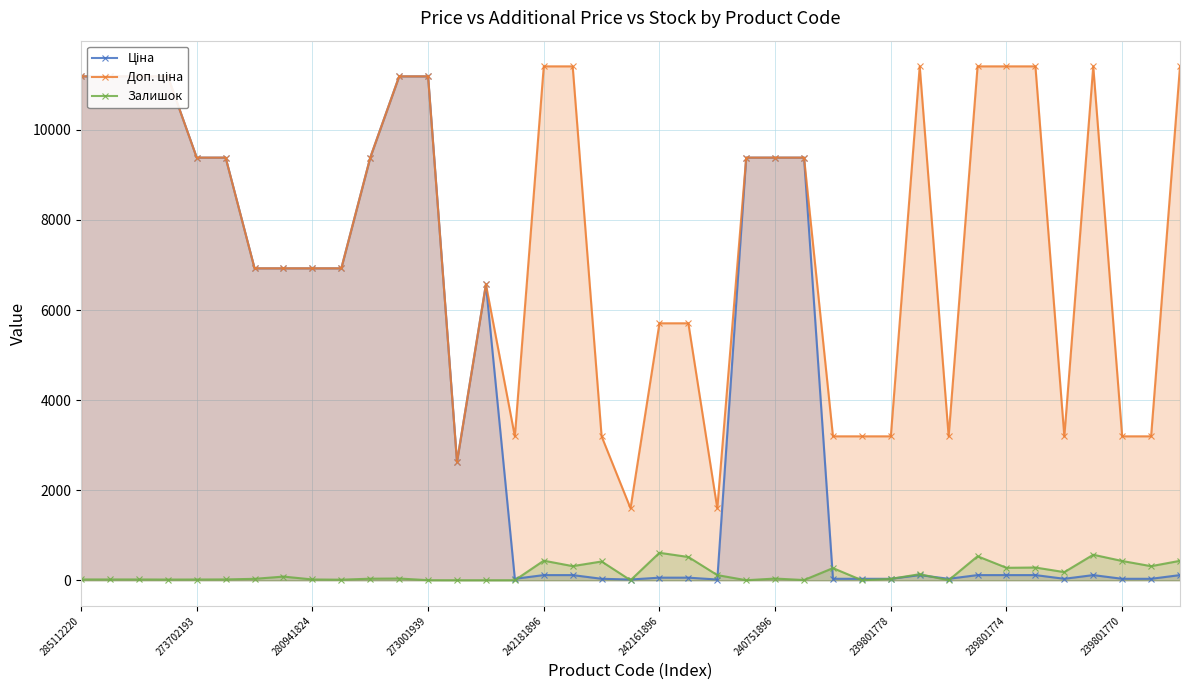

Which label corresponds to the largest value in the chart?

242181896